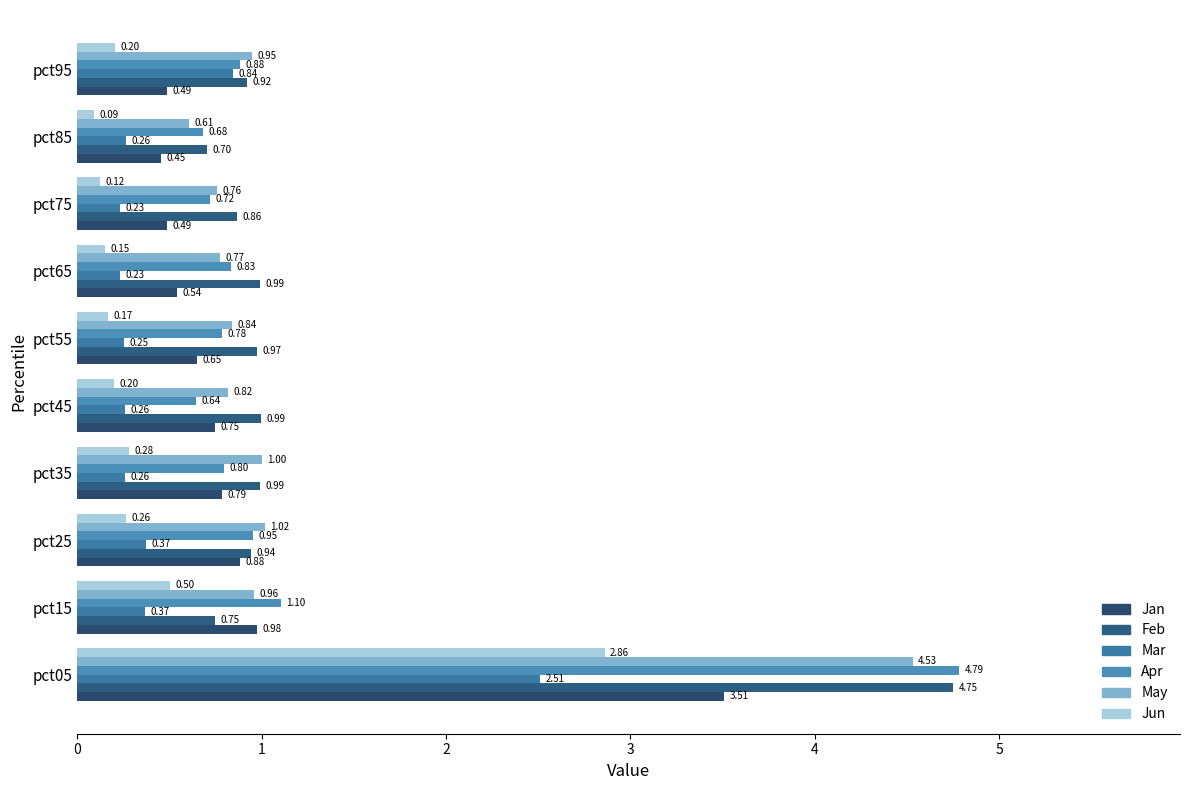

Rank the categories by Apr value from highest to lowest.

pct05, pct15, pct25, pct95, pct65, pct35, pct55, pct75, pct85, pct45